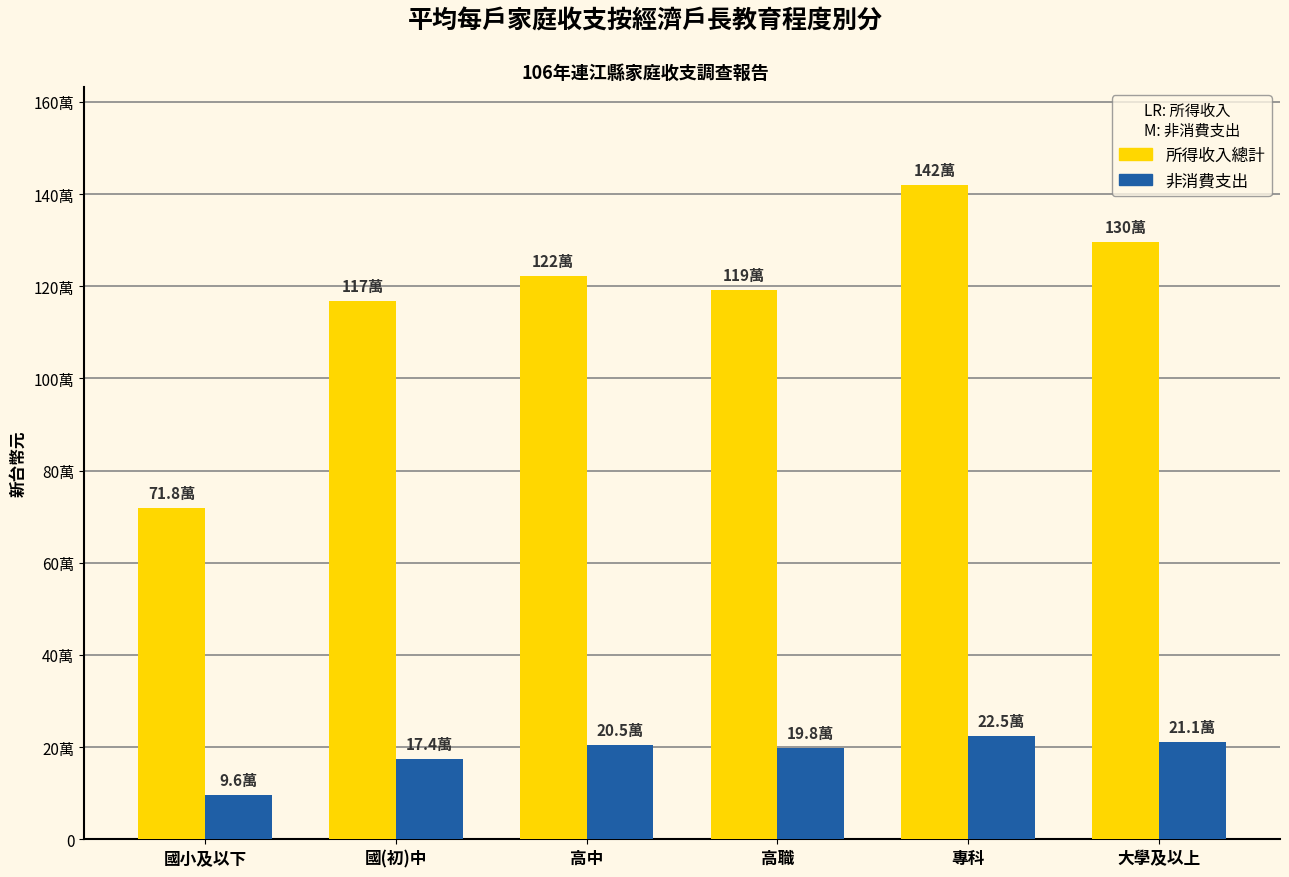

Are the bars horizontal?

No